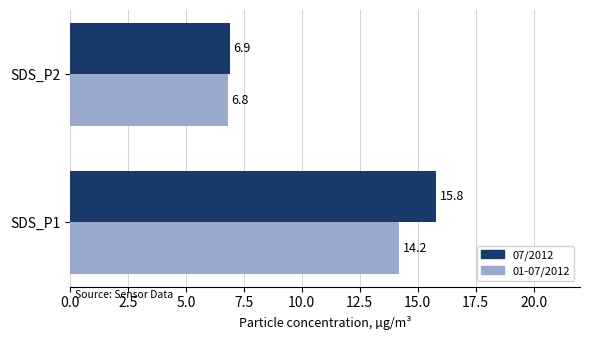

What is the difference between the 01-07/2012 values at SDS_P1 and SDS_P2?

7.4